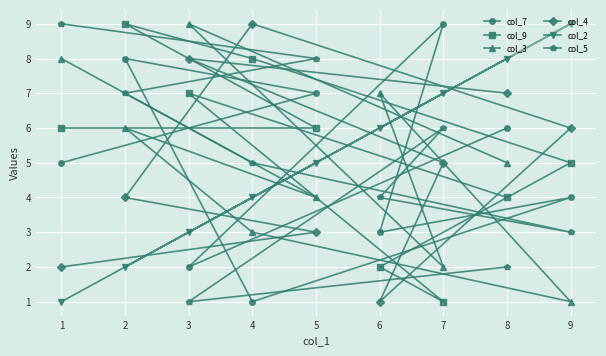

True or false: col_5 has a value of 3 at 9.

True